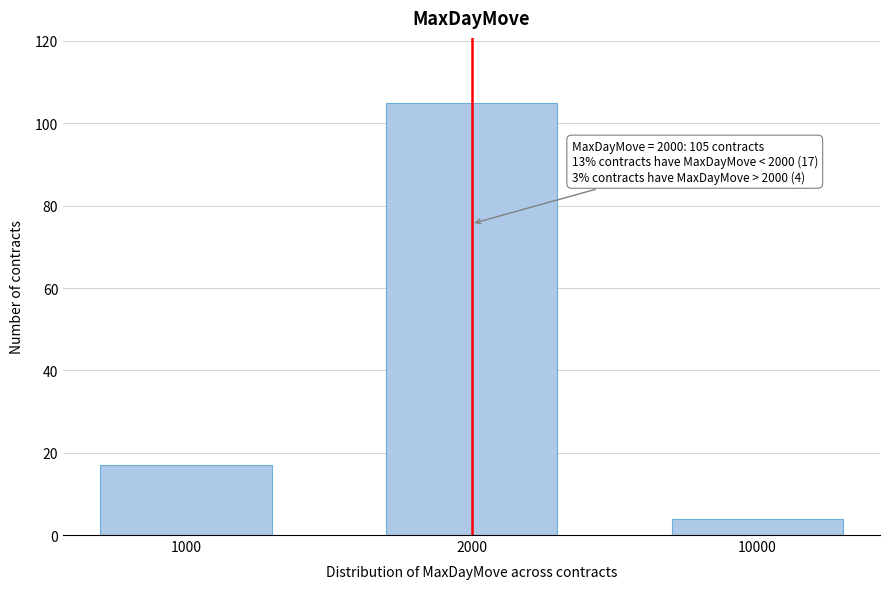

Reading left to right, extract all data points from this chart.

17	105	4